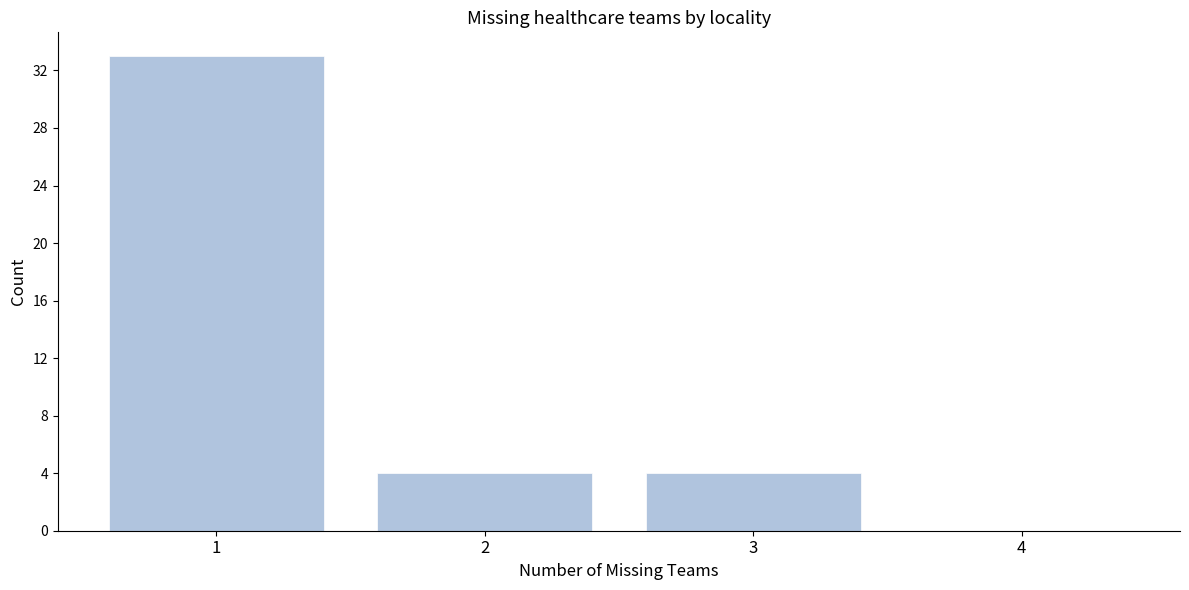

Reading left to right, list all the values displayed in this chart.

1=33	2=4	3=4	4=0